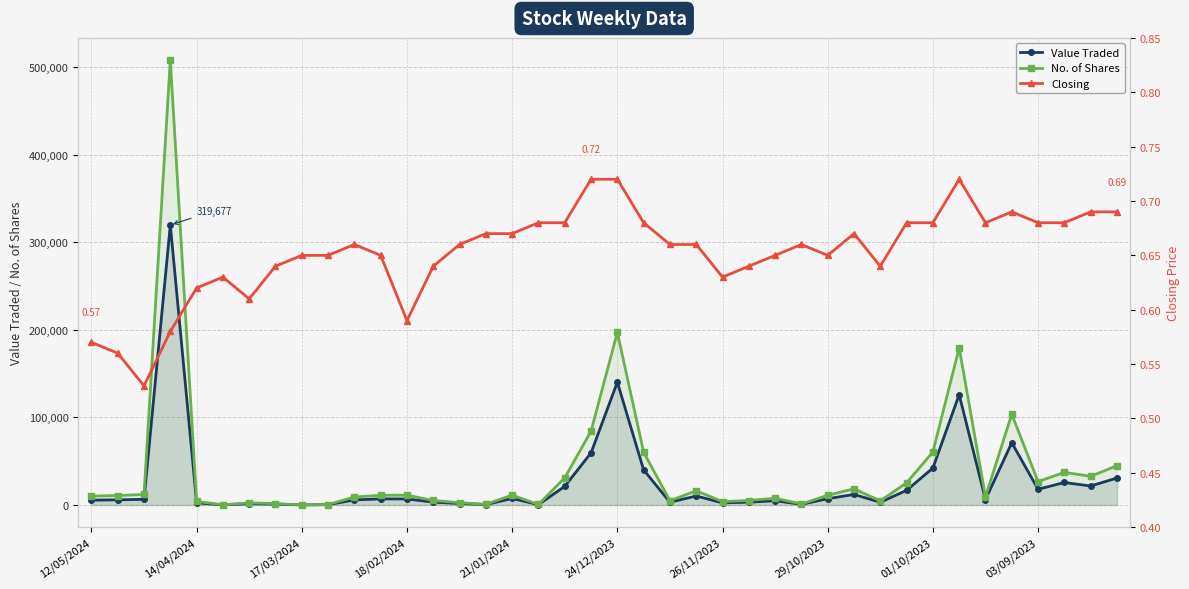

Is it true that No. of Shares equals 84259.0 at 19?

True